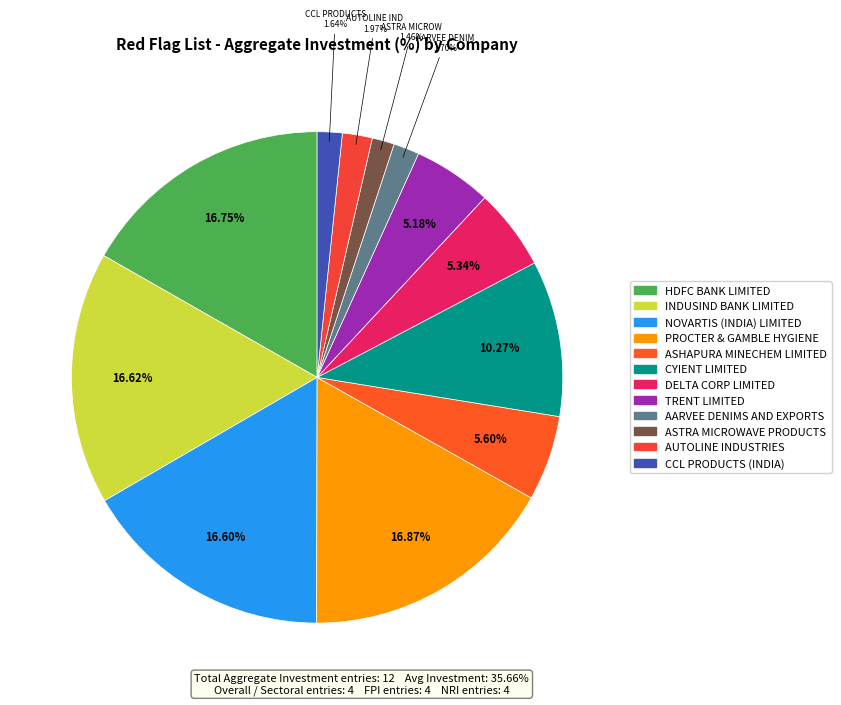

True or false: INDUSIND BANK LIMITED accounts for 5% of the total.

False